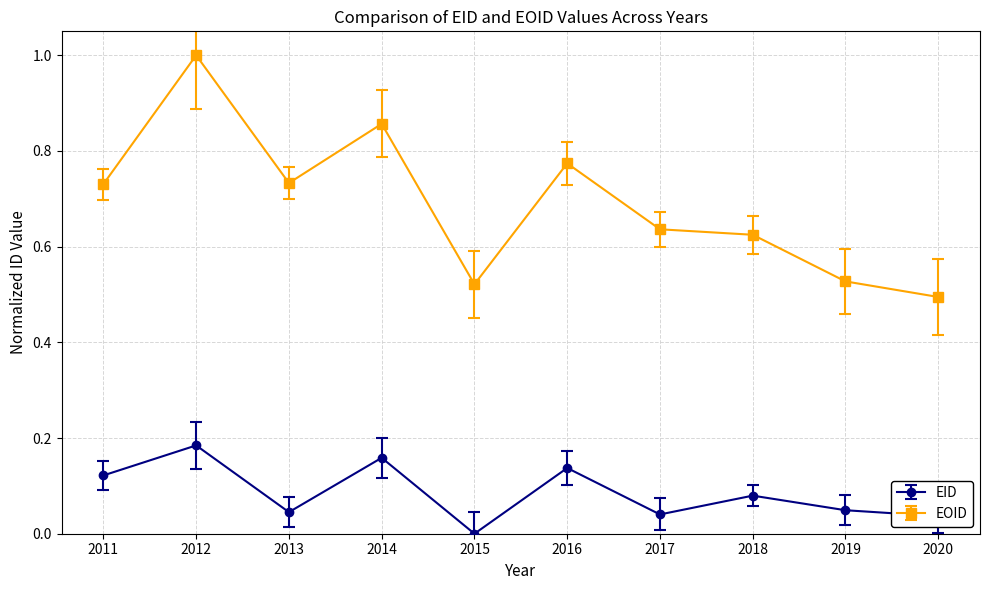

Does the chart have visible grid lines?

Yes